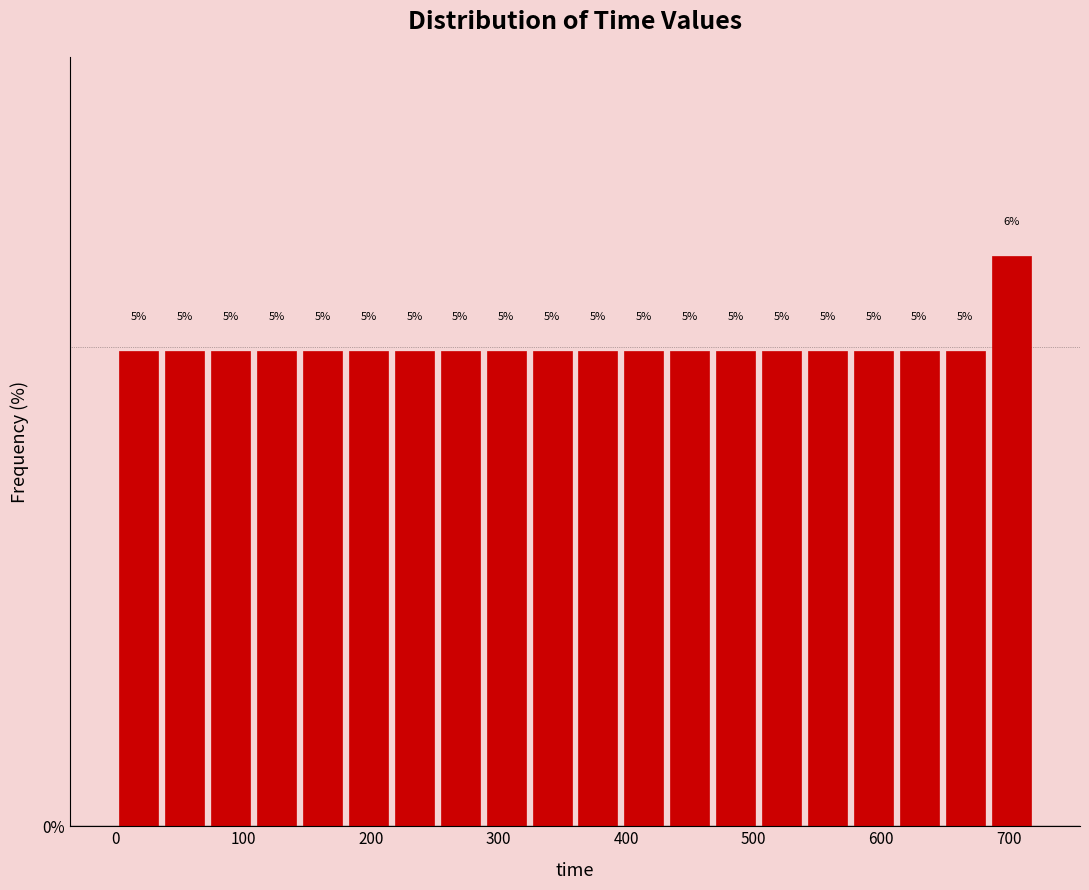

Around what value on the x-axis is the tallest bar? Give the approximate position of its centre, as read against the axis.

700